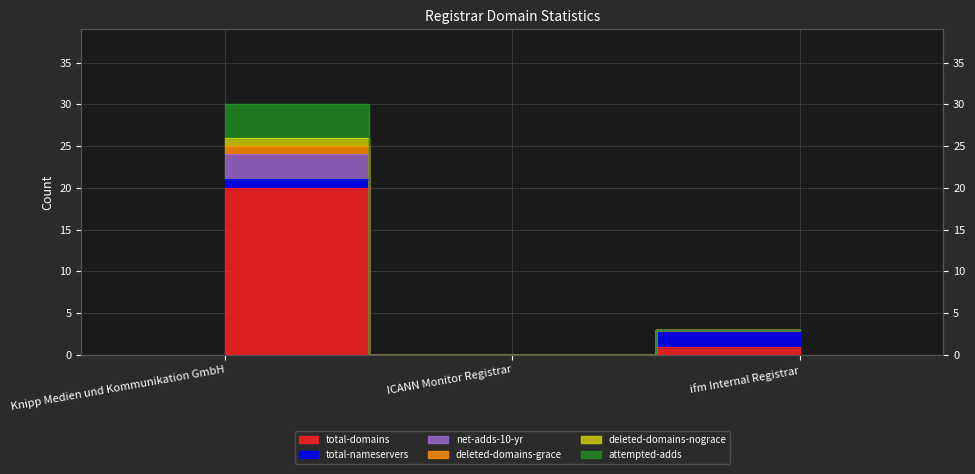

What is the sum of the attempted-adds values at ICANN Monitor Registrar and Knipp Medien und Kommunikation GmbH?

24